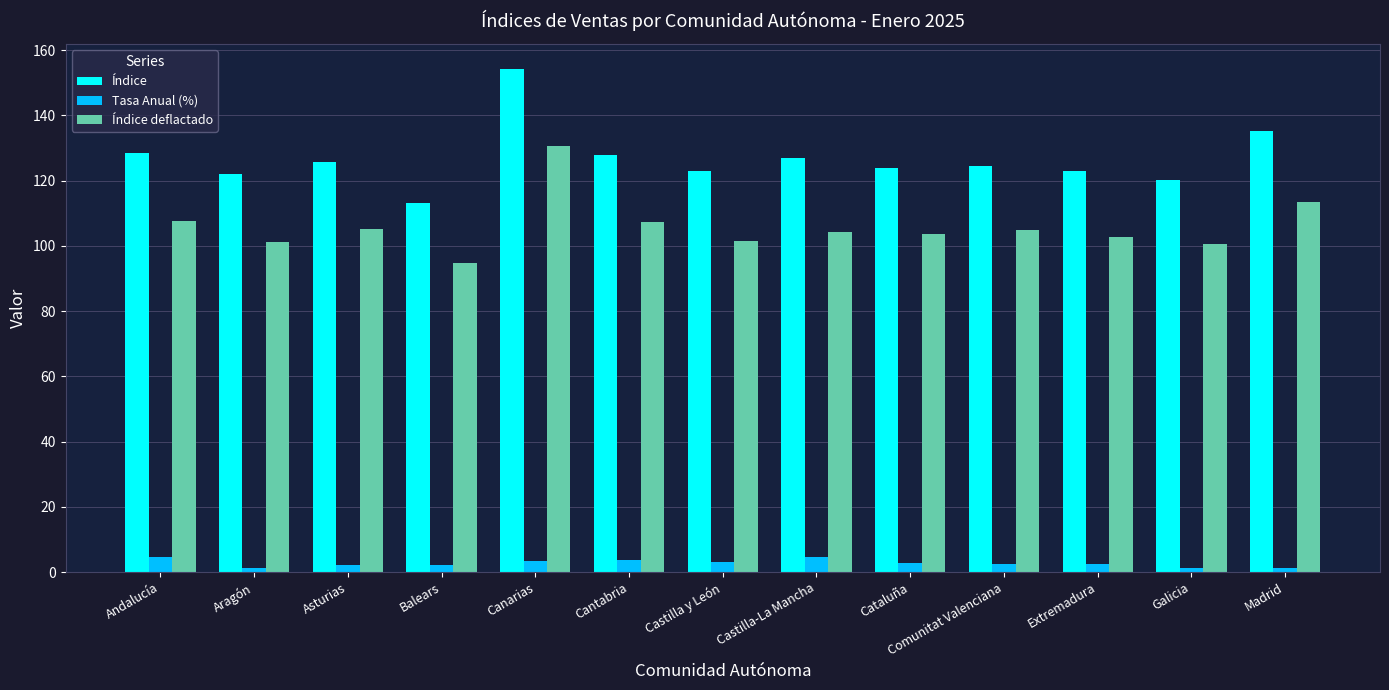

True or false: Índice deflactado has a value of 26.5 at Andalucía.

False